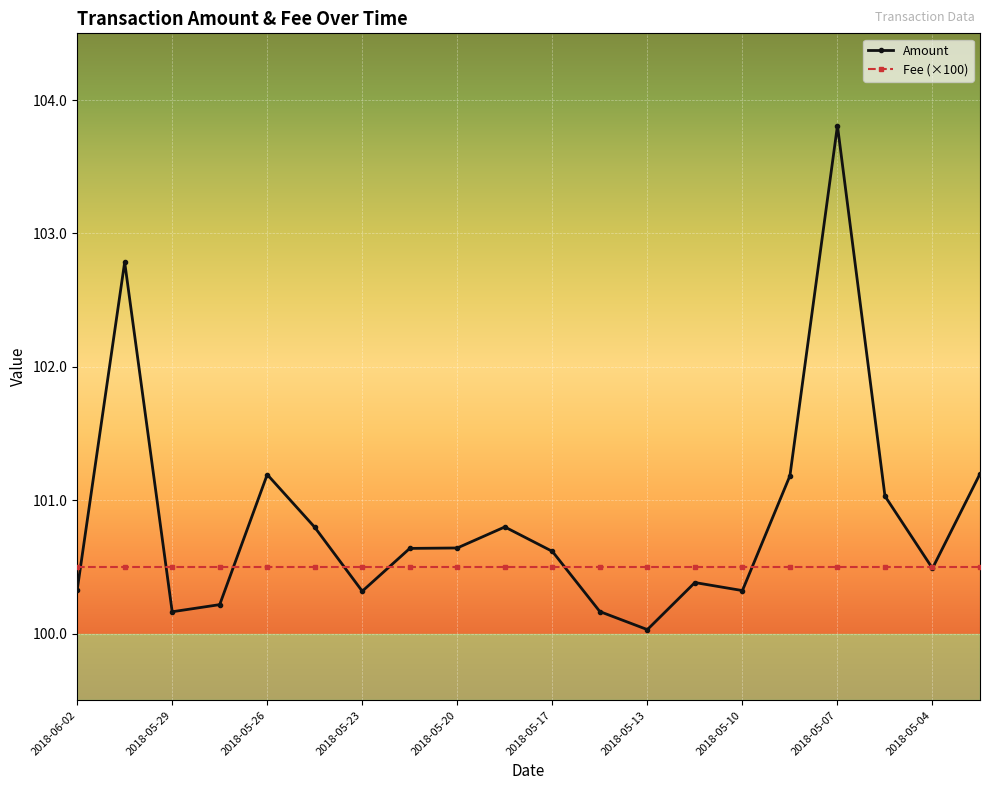

Reading left to right, extract all data points from this chart.

Amount: 100.3	102.8	100.2	100.2	101.2	100.8	100.3	100.6	100.6	100.8	100.6	100.2	100.0	100.4	100.3	101.2	103.8	101.0	100.5	101.2
Fee (×100): 100.5	100.5	100.5	100.5	100.5	100.5	100.5	100.5	100.5	100.5	100.5	100.5	100.5	100.5	100.5	100.5	100.5	100.5	100.5	100.5